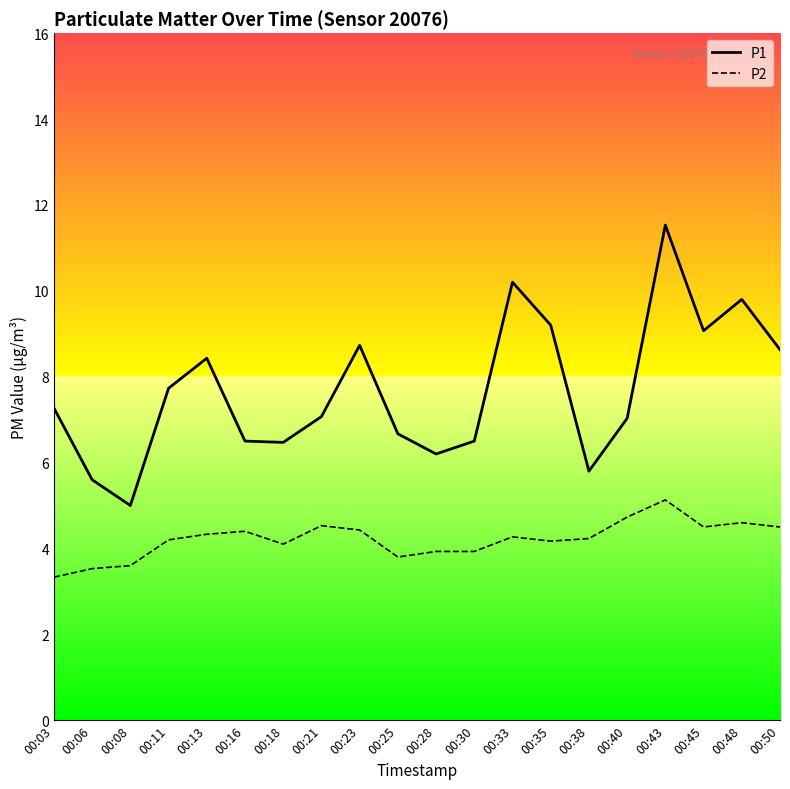

What are all the series names shown in the legend?

P1, P2